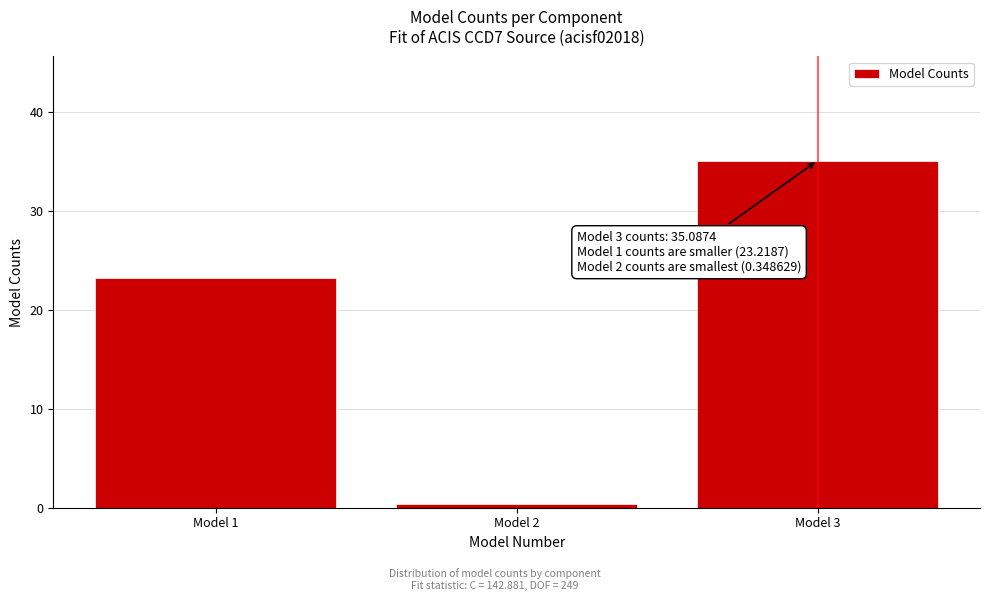

Reading left to right, transcribe all the data shown in this chart.

Model 1=23.2	Model 2=0.3	Model 3=35.1